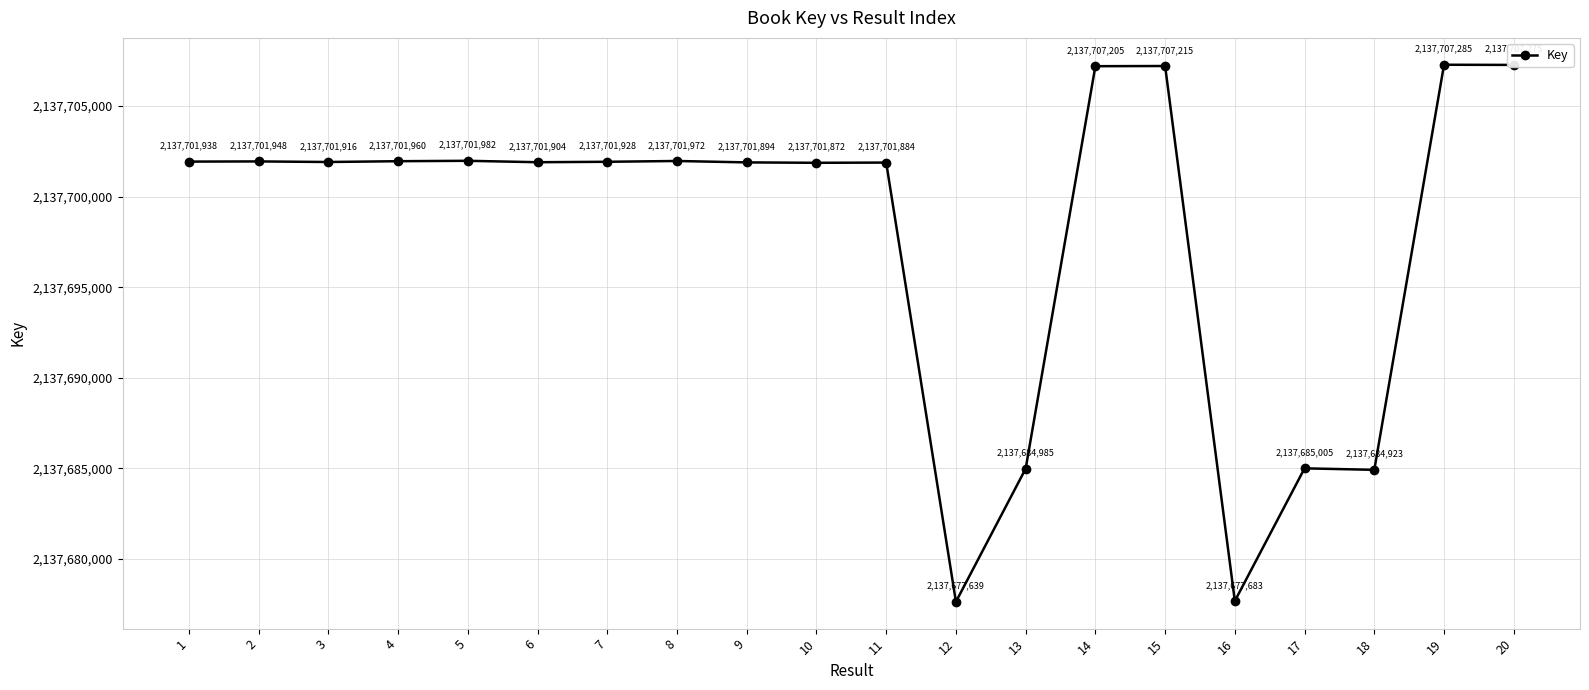

How many values are below 2137701928?

10